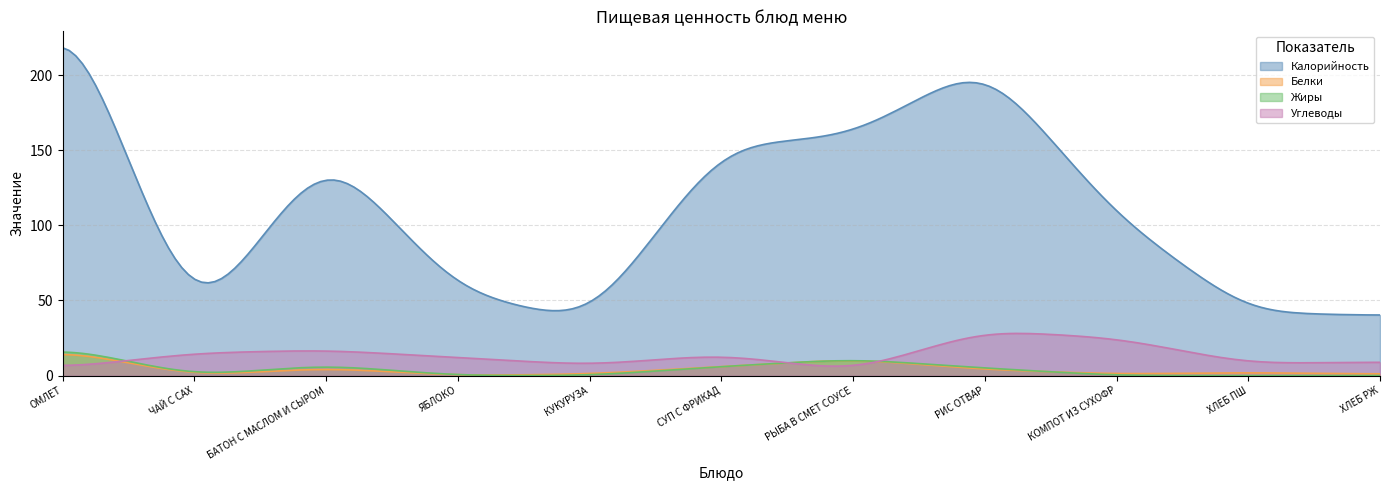

At which label does Калорийность first exceed 106?

ОМЛЕТ